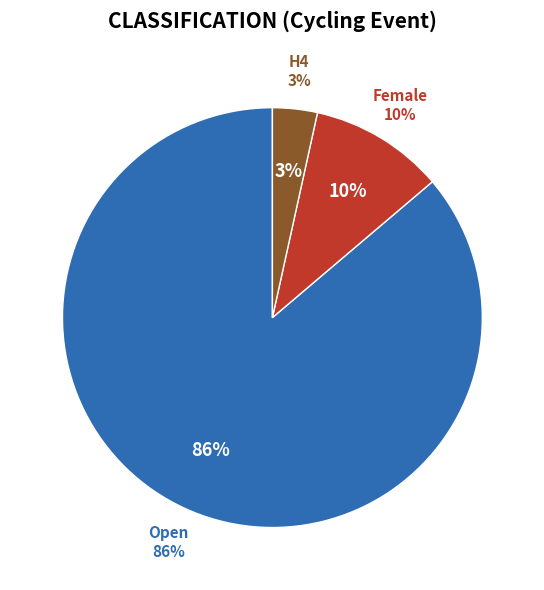

Between Open and Female, which is larger?

Open